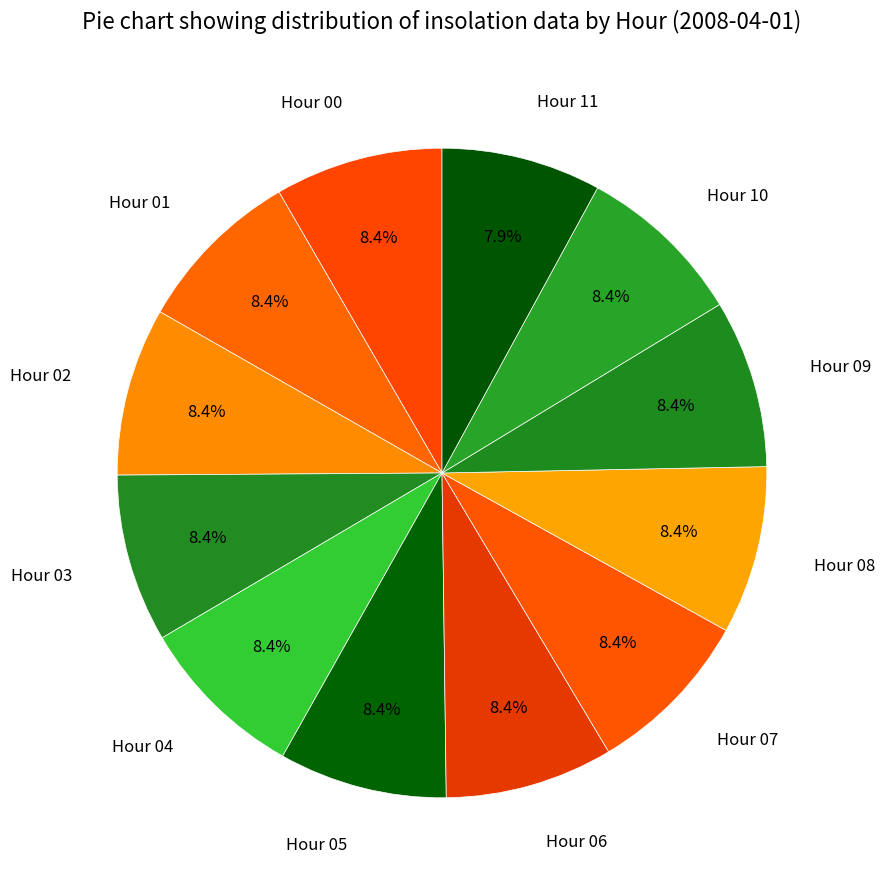

Does Hour 11 represent more than half of the total?

No